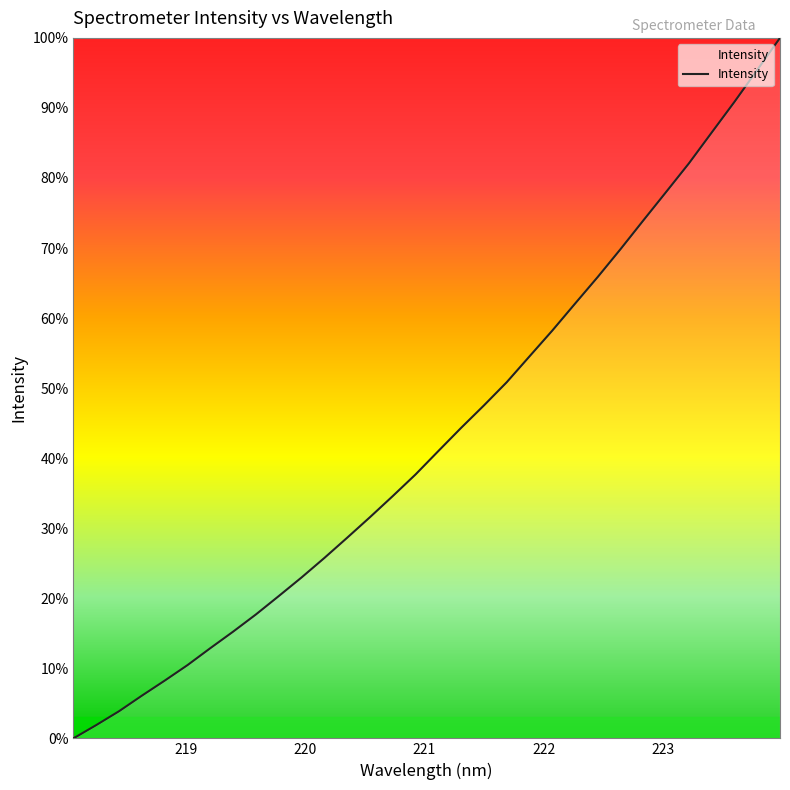

What is the sum of all values?

1379.0